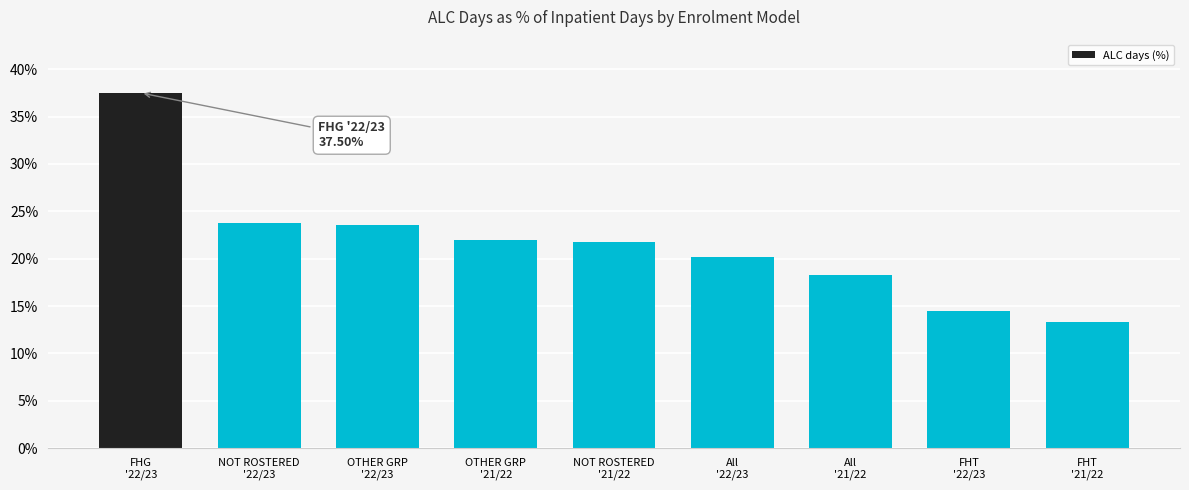

Approximately how many times larger is the value at OTHER GRP
'21/22 compared to FHG
'22/23?

0.6